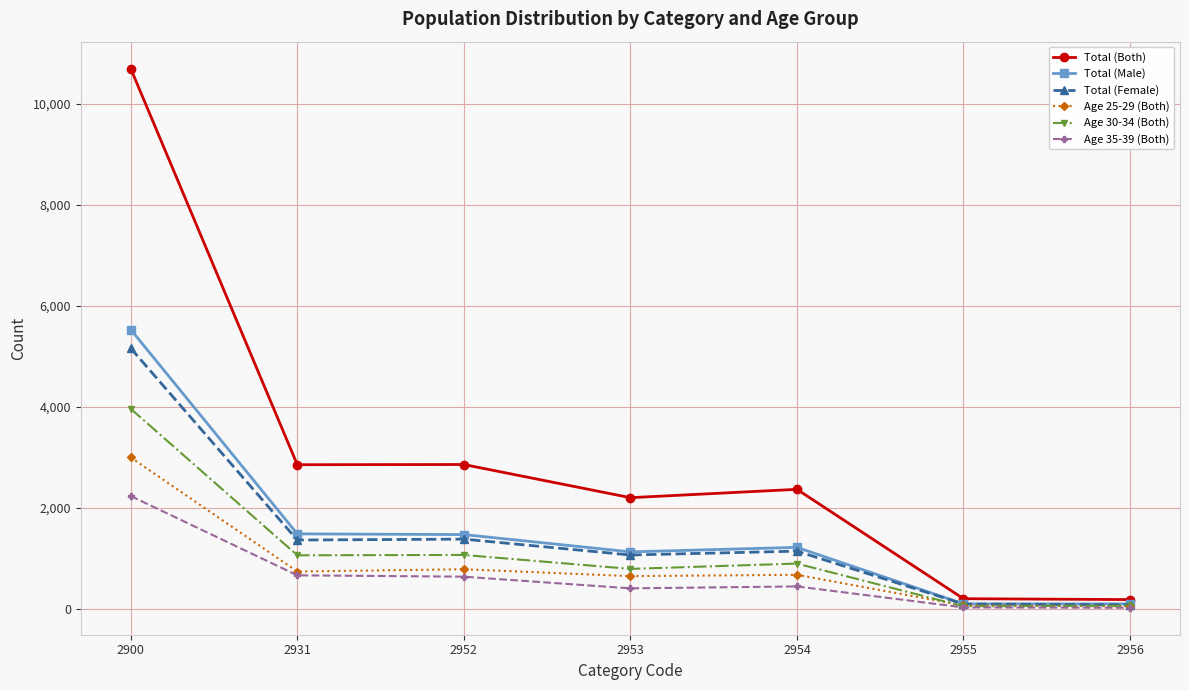

What is the value of the Age 30-34 (Both) point at the 4th from the left?

797